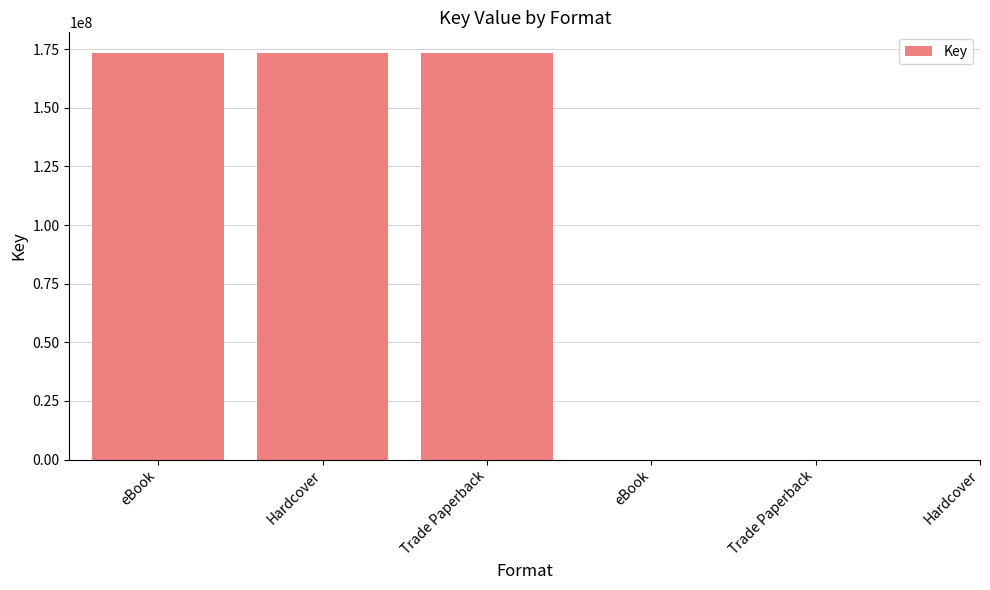

Approximately how many times larger is the value at eBook compared to eBook?

1.0